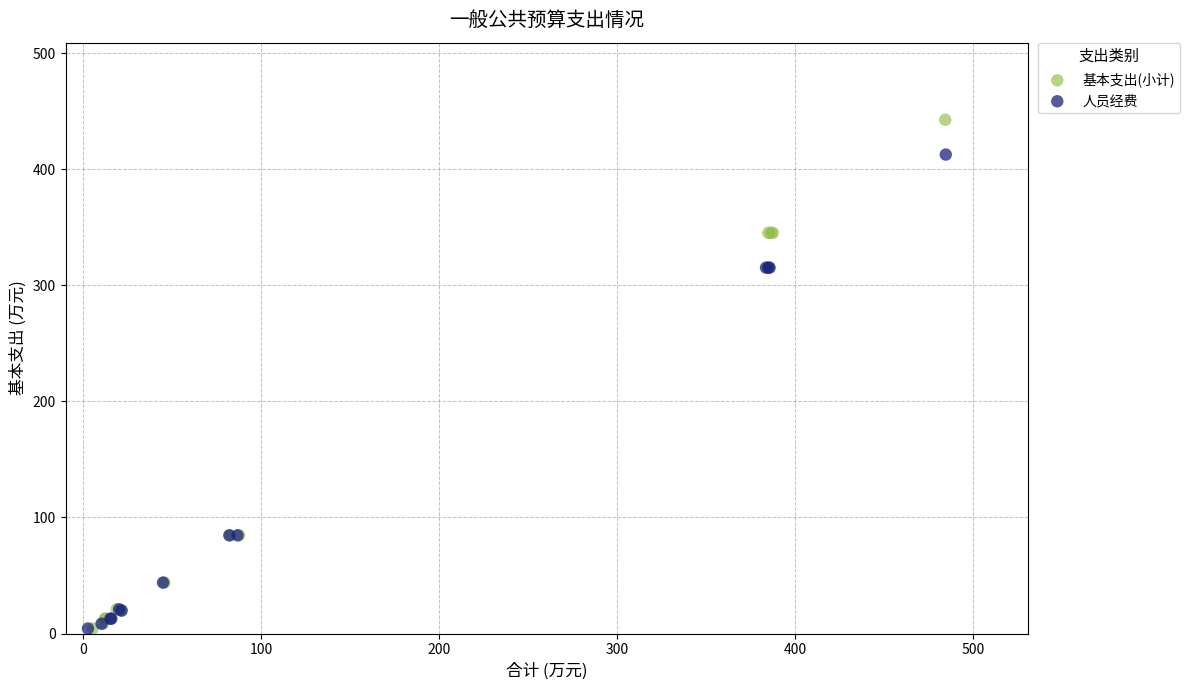

Which series has the largest Y range (max minus min)?

基本支出(小计)